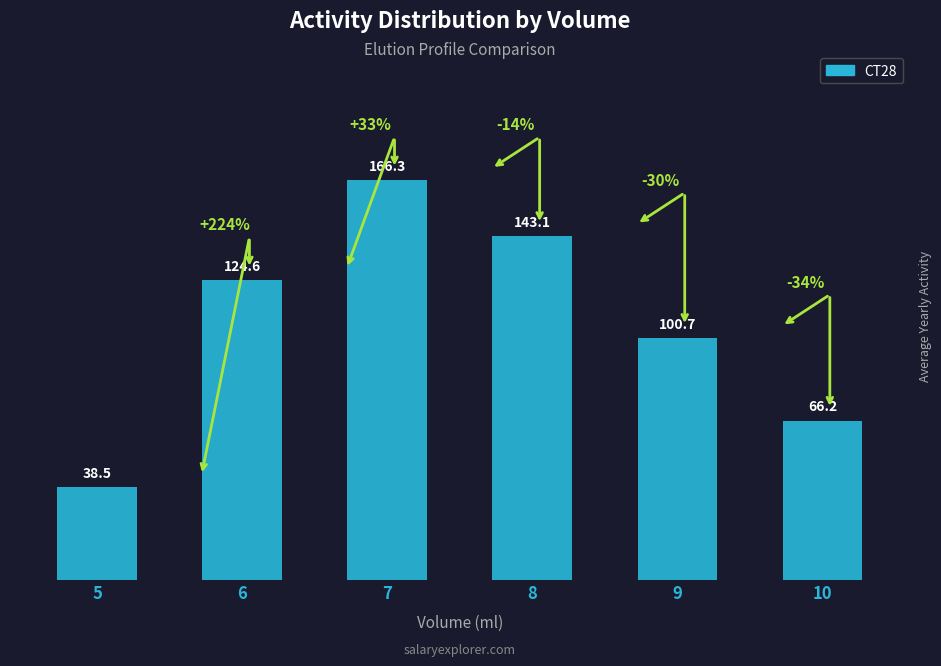

Reading right to left, what are all the values shown in this chart?

66.2	100.7	143.1	166.3	124.6	38.5